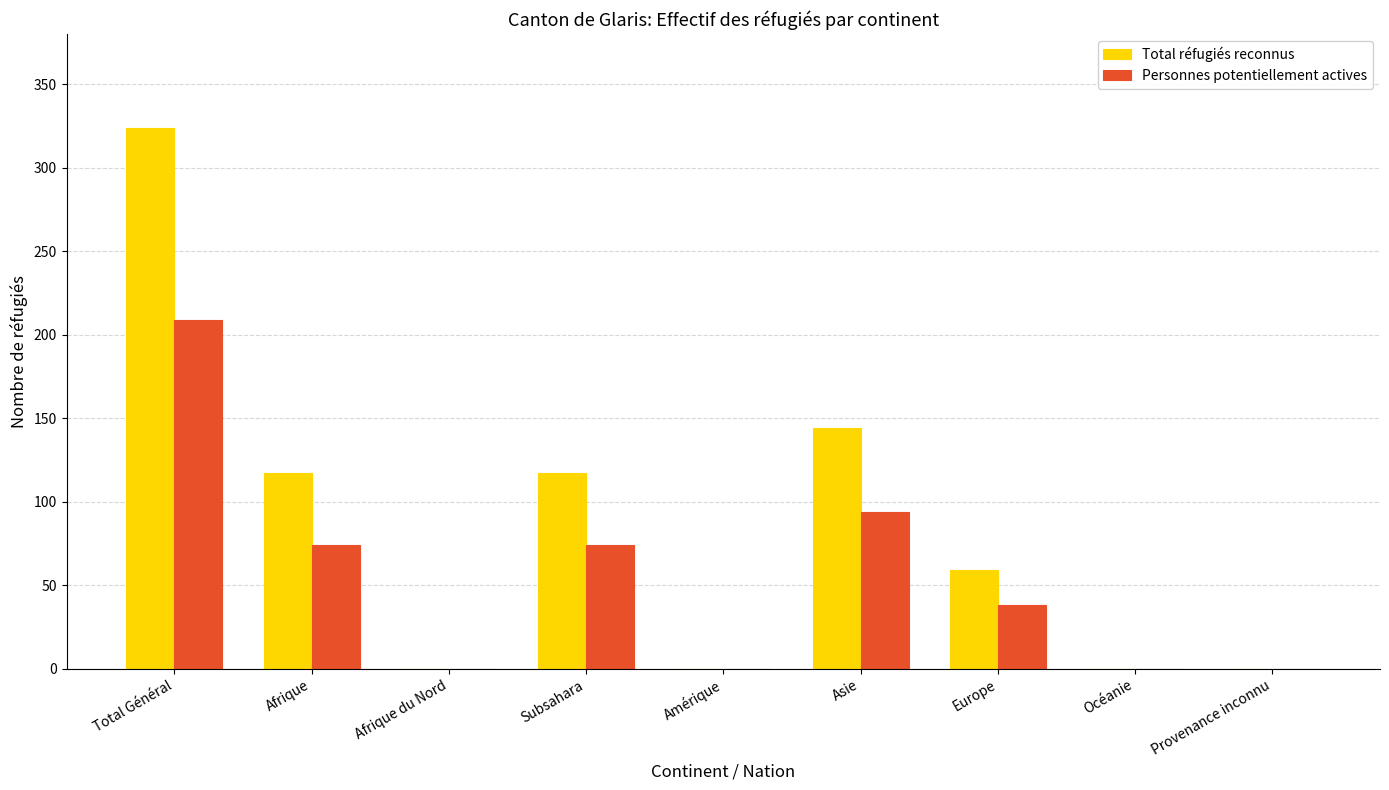

At which category is the sum across all series the highest?

Total Général